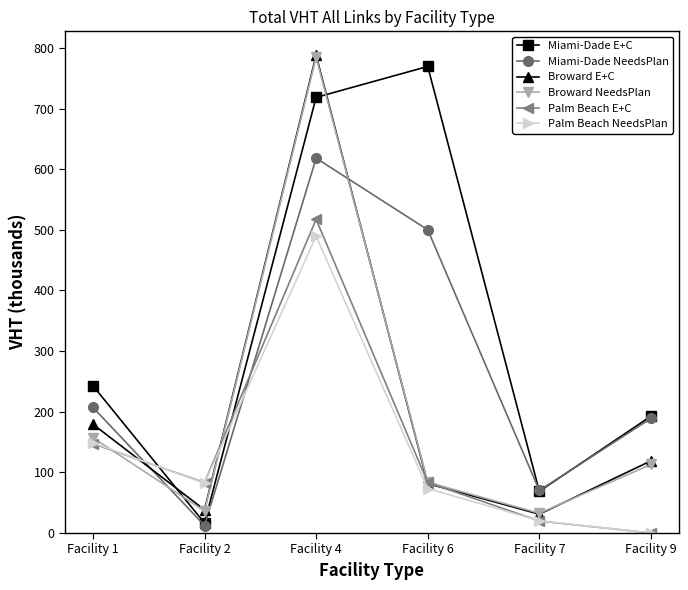

Rank the categories by Miami-Dade E+C value from highest to lowest.

Facility 6, Facility 4, Facility 1, Facility 9, Facility 7, Facility 2